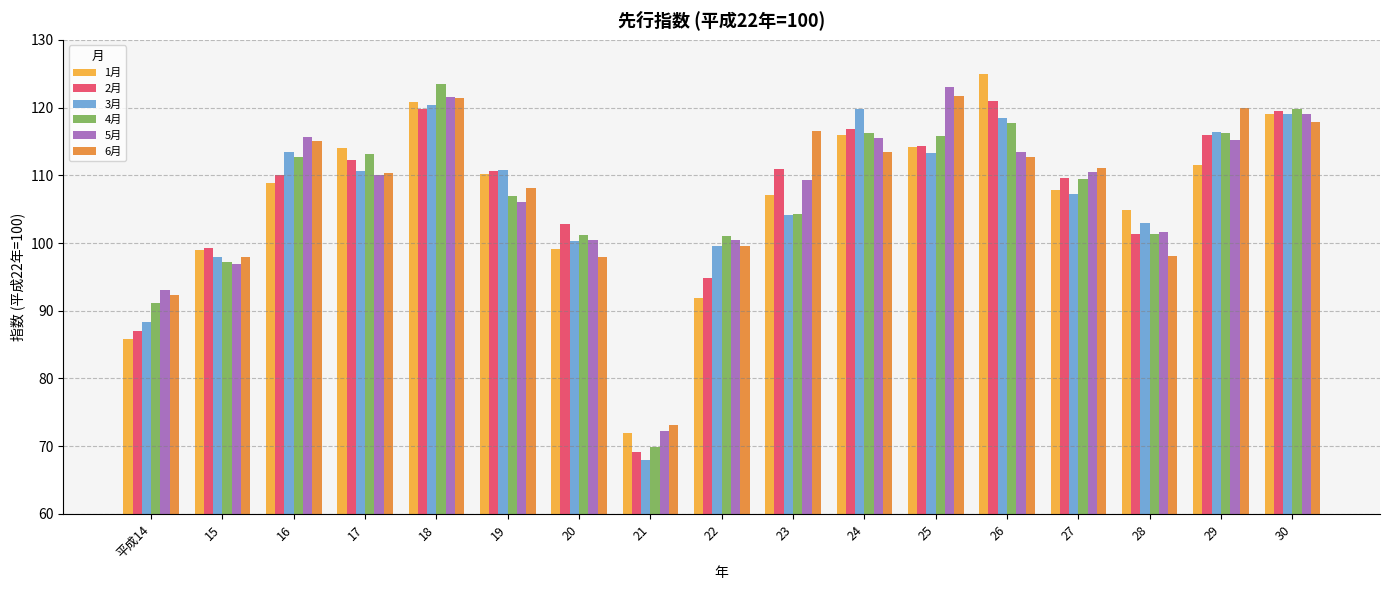

How many data points does each series have?

17